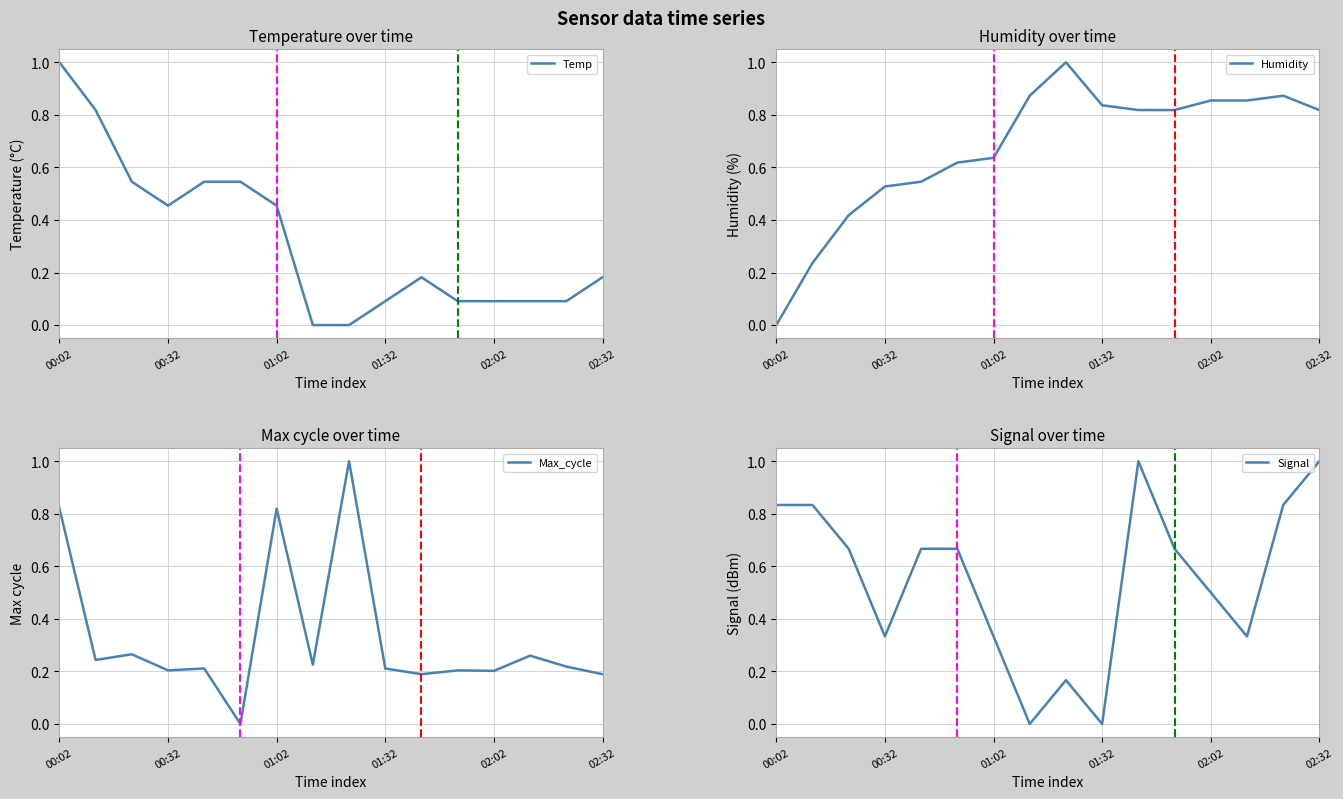

What is the difference between the maximum and minimum values in the Max_cycle series?

1.0